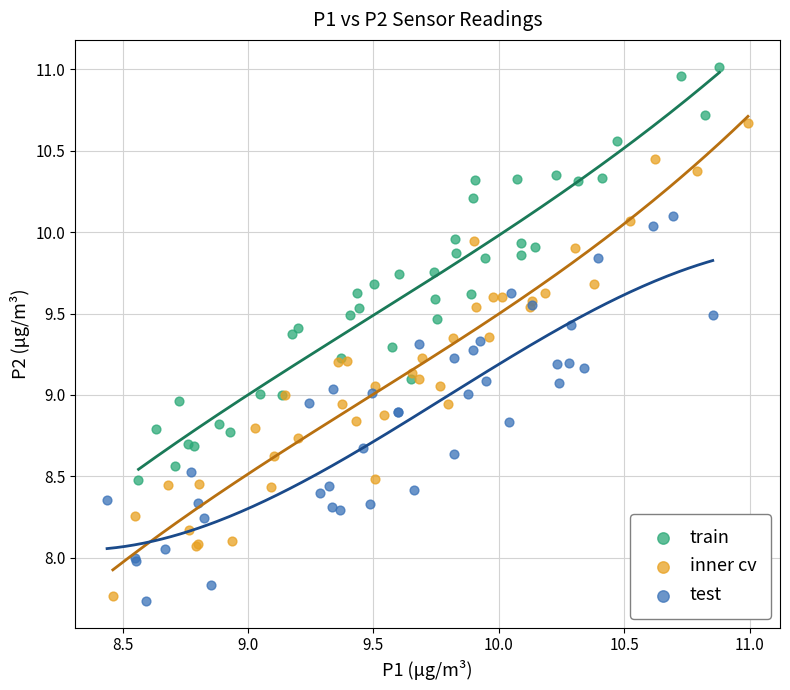

Which series has the widest spread of Y values?

inner cv